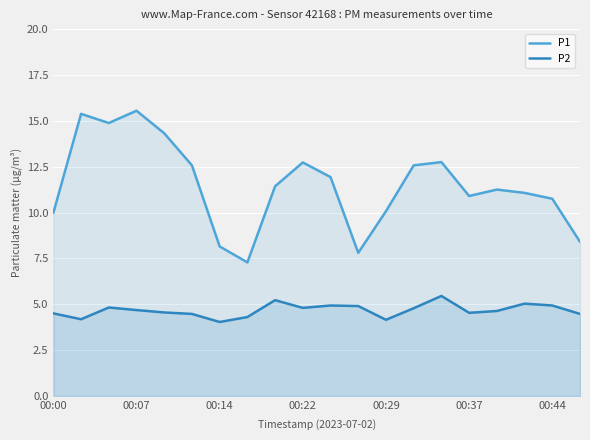

What is the total value across all series at 00:29?

14.2